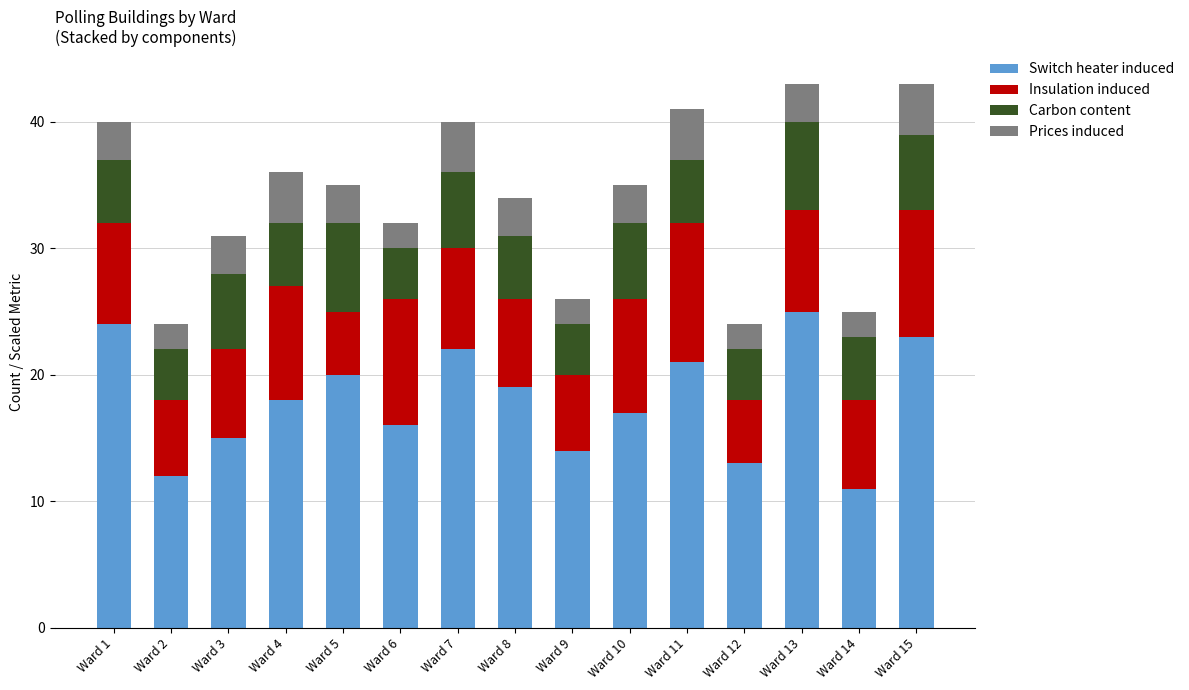

What is the maximum value for Switch heater induced?

25